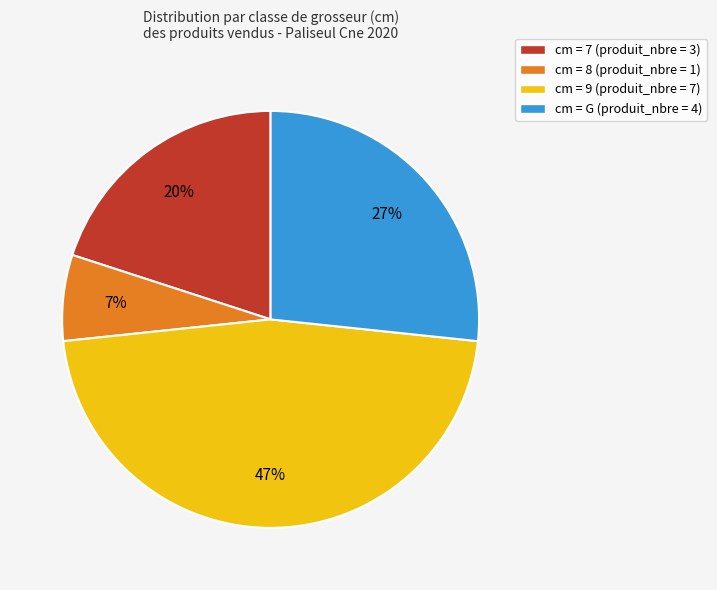

To the nearest percent, what is the average slice percentage?

25%